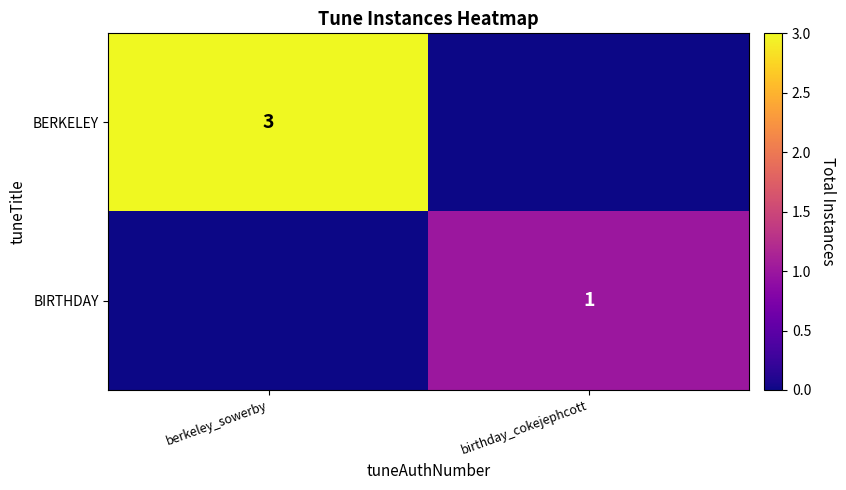

Is it true that BERKELEY equals 3 at berkeley_sowerby?

True